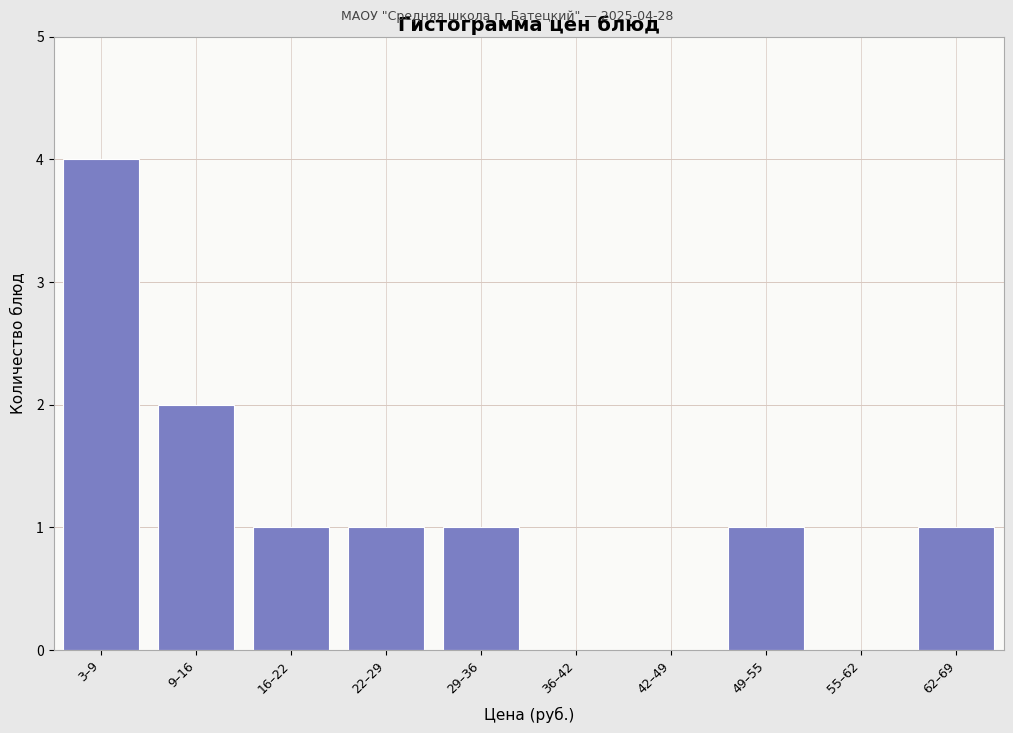

Reading right to left, list all the values displayed in this chart.

62–69=1	55–62=0	49–55=1	42–49=0	36–42=0	29–36=1	22–29=1	16–22=1	9–16=2	3–9=4